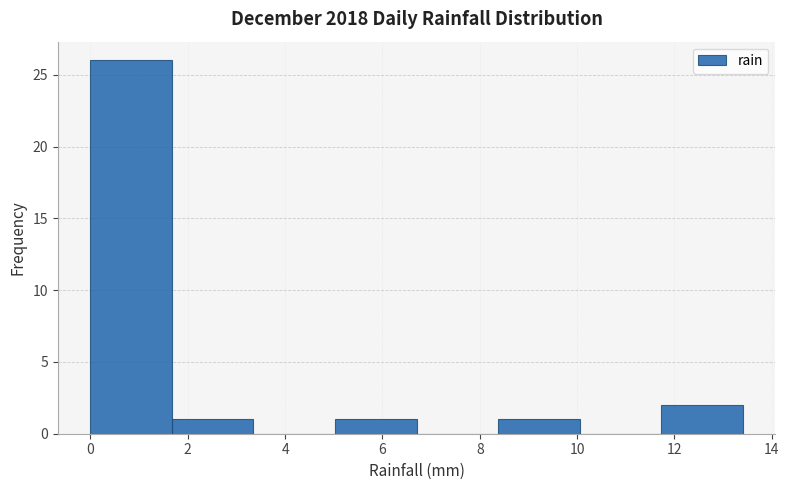

Reading left to right, list every bar in this chart as the range it spans on the x-axis followed by its height. Neither the bar edges nor the heights are printed on the chart, so give them approximately, as read against the axes.

0.0 to 1.6: 26
1.6 to 3.4: 1
3.4 to 5.0: 0
5.0 to 6.8: 1
6.8 to 8.4: 0
8.4 to 10.0: 1
10.0 to 11.8: 0
11.8 to 13.4: 2